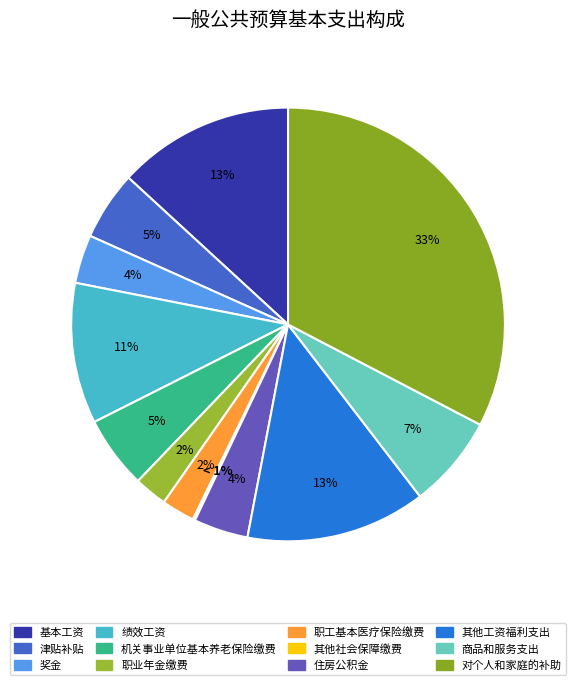

Which category has the biggest portion of the pie?

对个人和家庭的补助